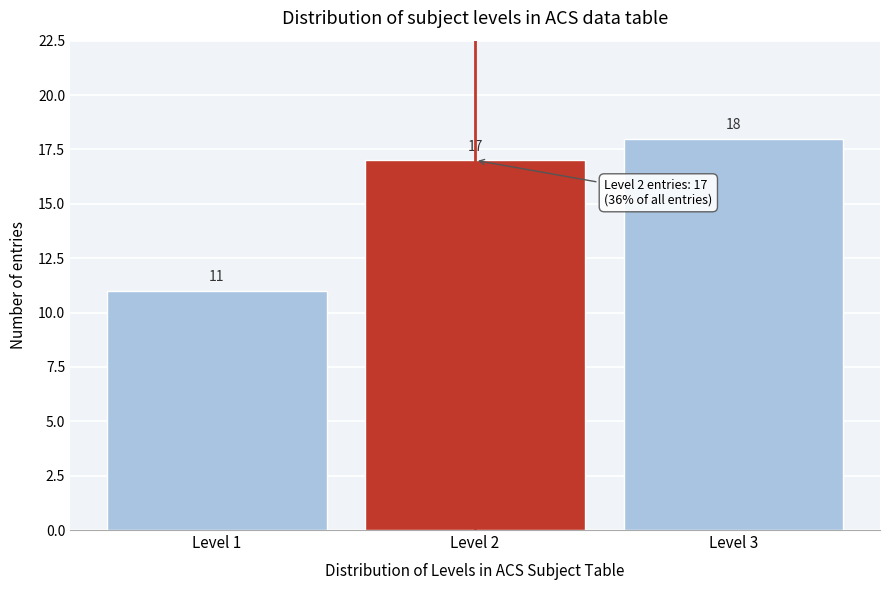

What is the height of the bar covering 1.5 to 2.5 on the x-axis?

17